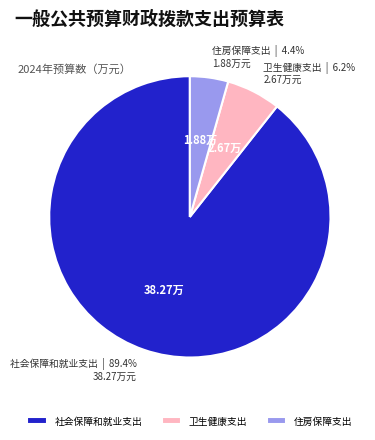

To the nearest percent, what is the combined percentage of 卫生健康支出 and 住房保障支出?

11%